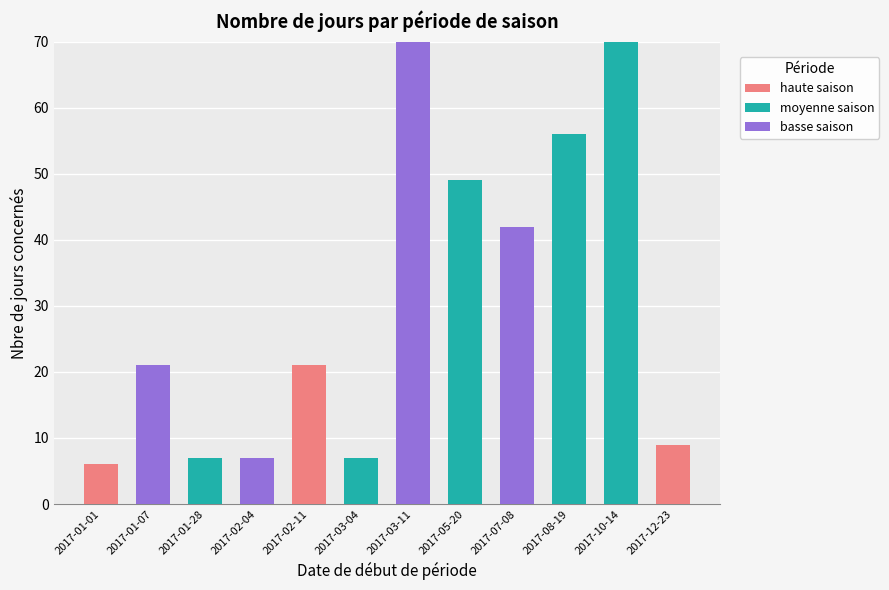

How many data points does each series have?

12